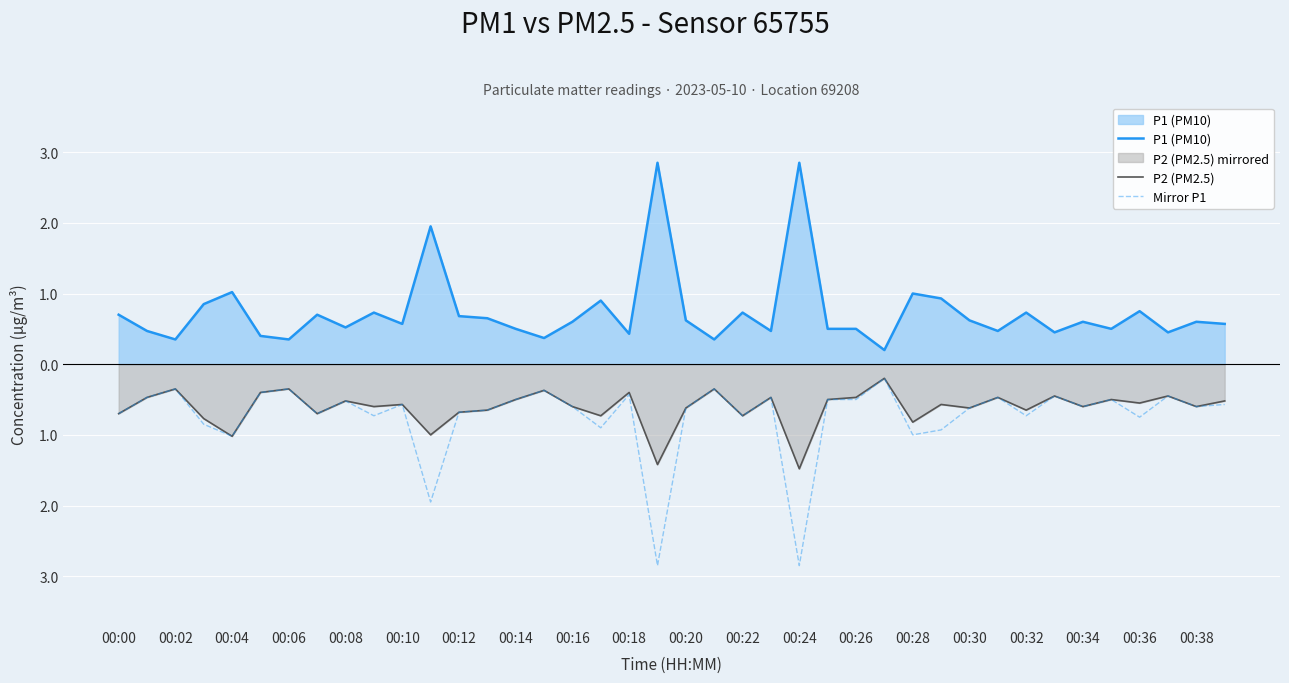

What are all the series names shown in the legend?

P1 (PM10), P2 (PM2.5), Mirror P1